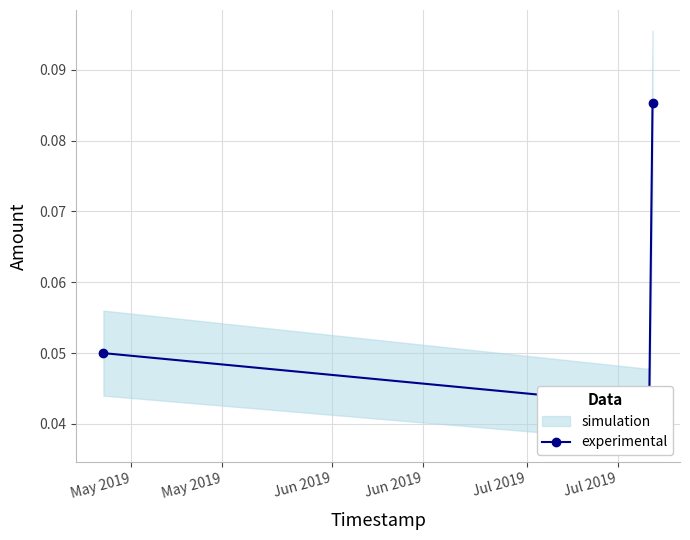

Where is the data nearest to the value 0?

May 2019